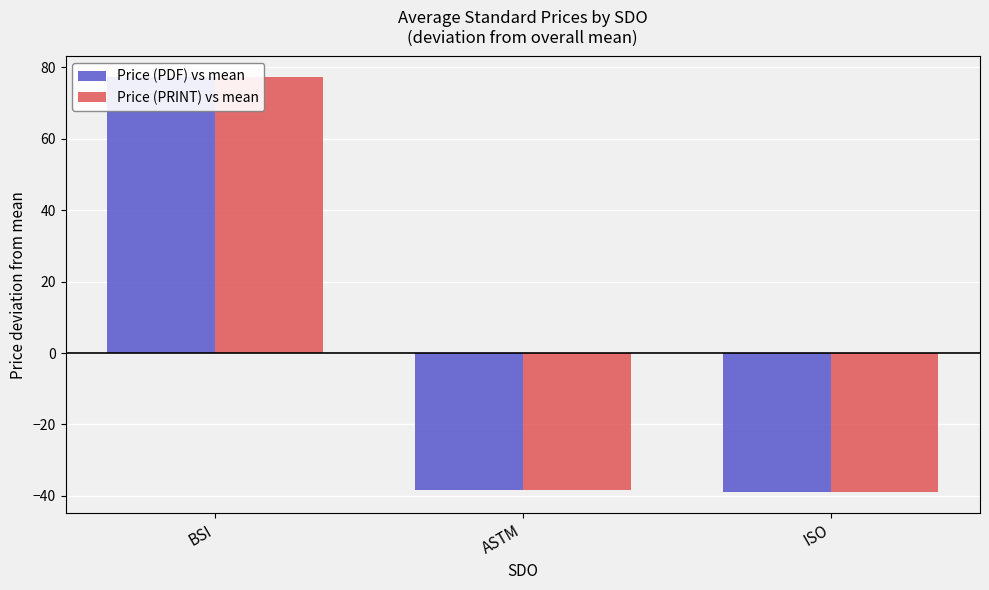

Where does the Price (PRINT) vs mean series first go above -38?

BSI